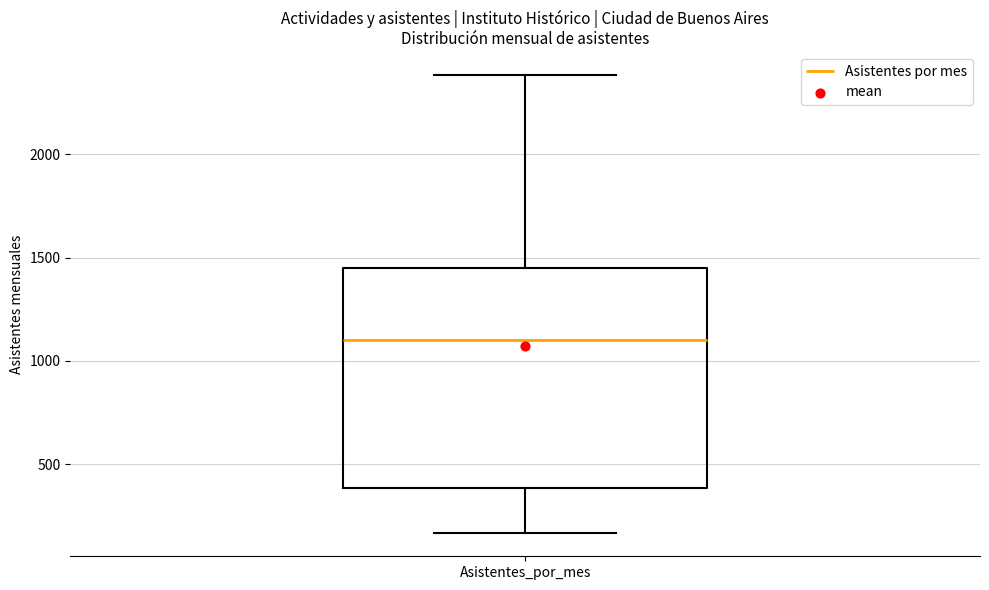

Transcribe this box plot: give where the median line is, the range the box spans, and where the two whiskers end, as read against the y-axis. The values are not printed on the chart, so give them approximately, as read against the axis.

median 1100, box 400 to 1450, whiskers 150 to 2400